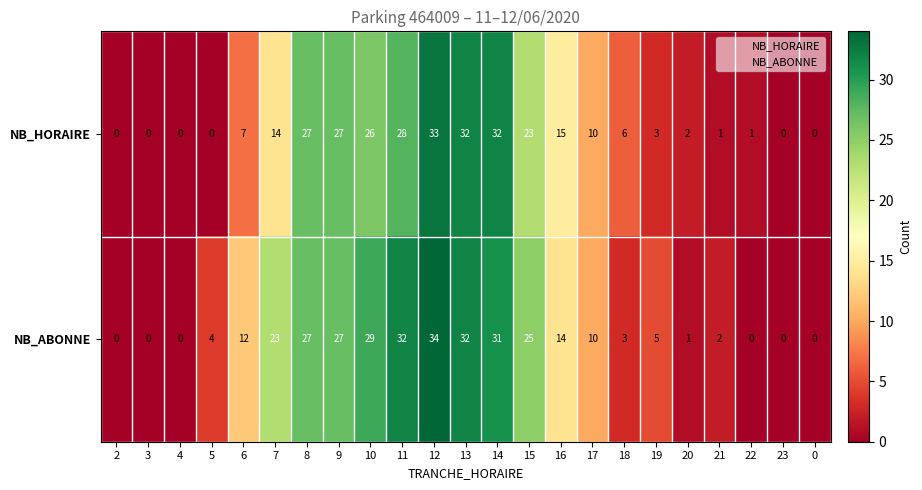

The NB_HORAIRE series shows 27 at 9. True or false?

True